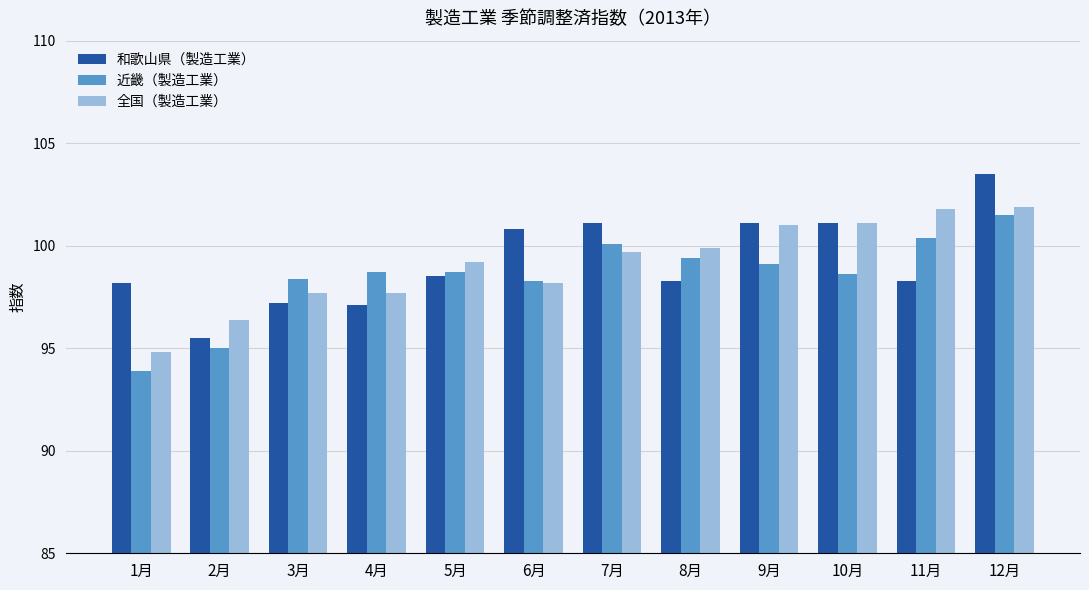

Which category has the highest value across all series?

12月